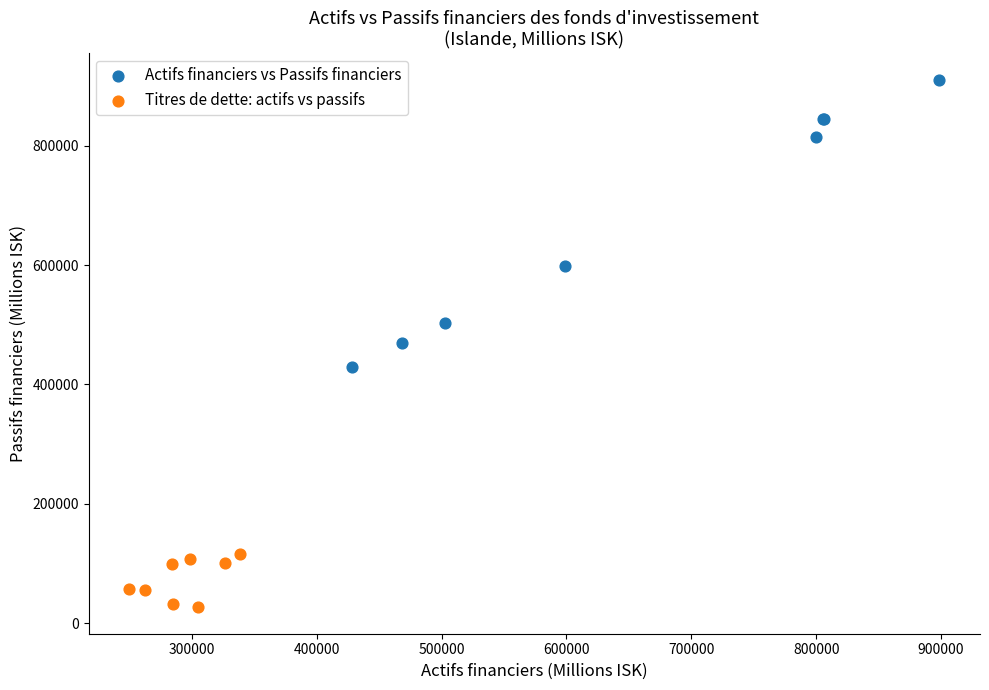

Which series has the widest spread of Y values?

Actifs financiers vs Passifs financiers